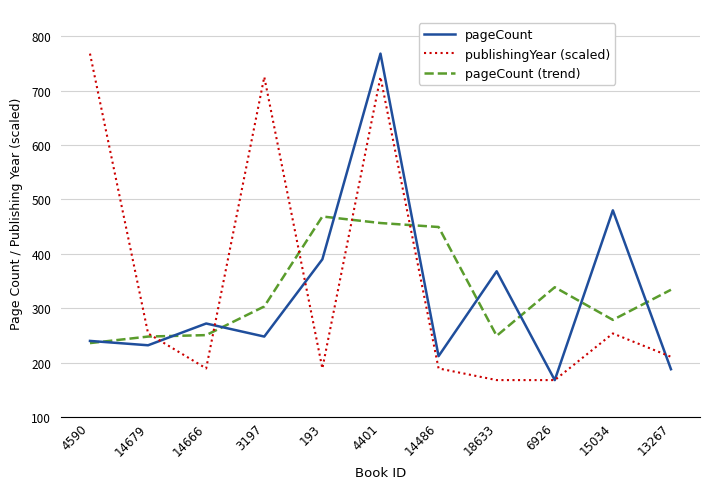

True or false: pageCount and publishingYear (scaled) cross at least once.

True